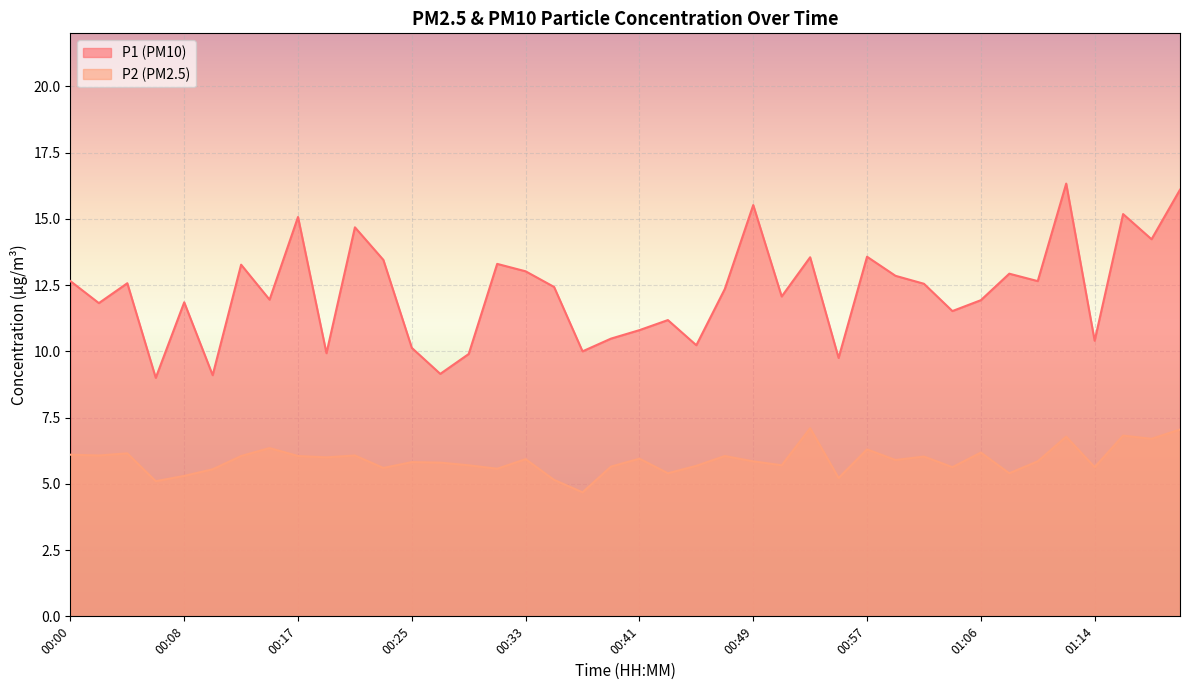

Reading left to right, transcribe all the data shown in this chart.

P1: 12.7	11.8	12.6	9.0	11.8	9.1	13.3	11.9	15.1	9.9	14.7	13.4	10.1	9.2	9.9	13.3	13.0	12.4	10.0	10.5	10.8	11.2	10.2	12.3	15.5	12.1	13.6	9.8	13.6	12.8	12.6	11.5	11.9	12.9	12.7	16.3	10.4	15.2	14.2	16.1
P2: 6.1	6.1	6.2	5.1	5.3	5.5	6.0	6.3	6.0	6.0	6.1	5.6	5.8	5.8	5.7	5.6	5.9	5.2	4.7	5.7	6.0	5.4	5.7	6.0	5.8	5.7	7.1	5.2	6.3	5.9	6.0	5.6	6.2	5.4	5.8	6.8	5.6	6.8	6.7	7.0